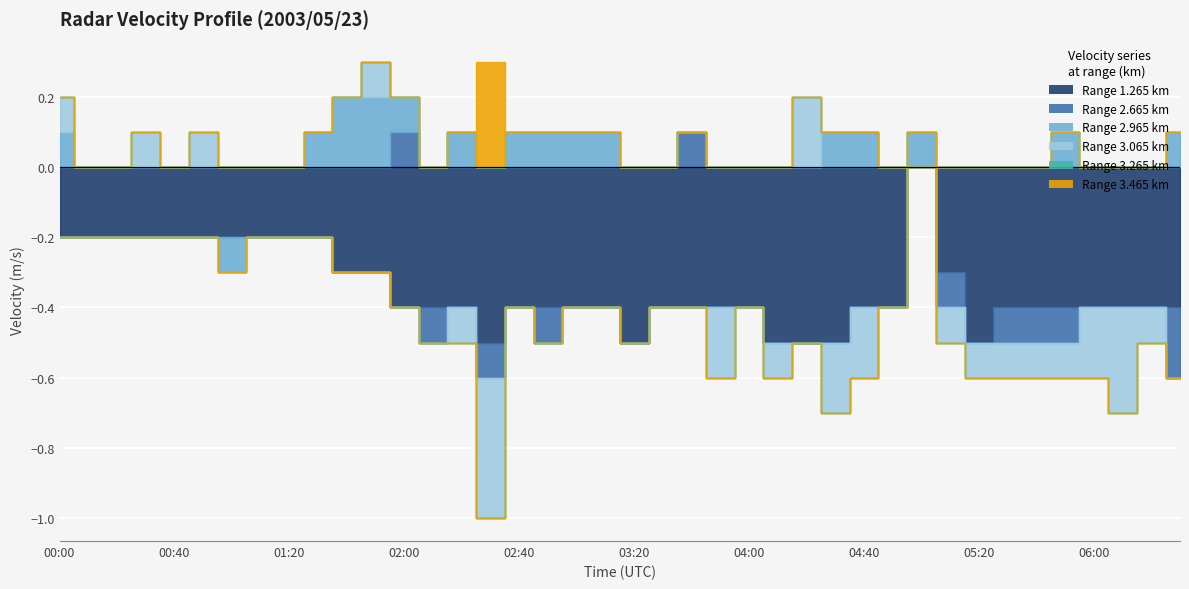

True or false: 2.965 and 2.665 intersect in this chart.

False